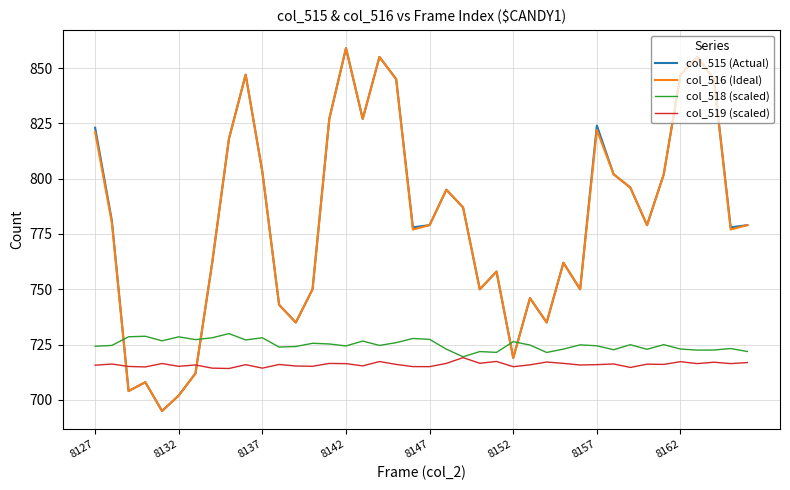

What is the greatest value displayed?

859.0